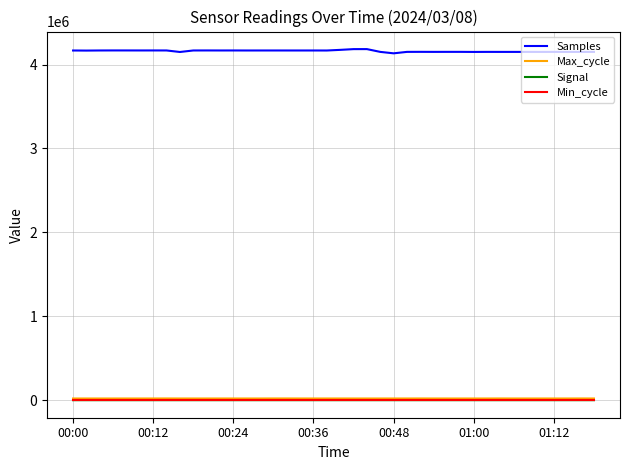

True or false: Signal and Max_cycle cross at least once.

False